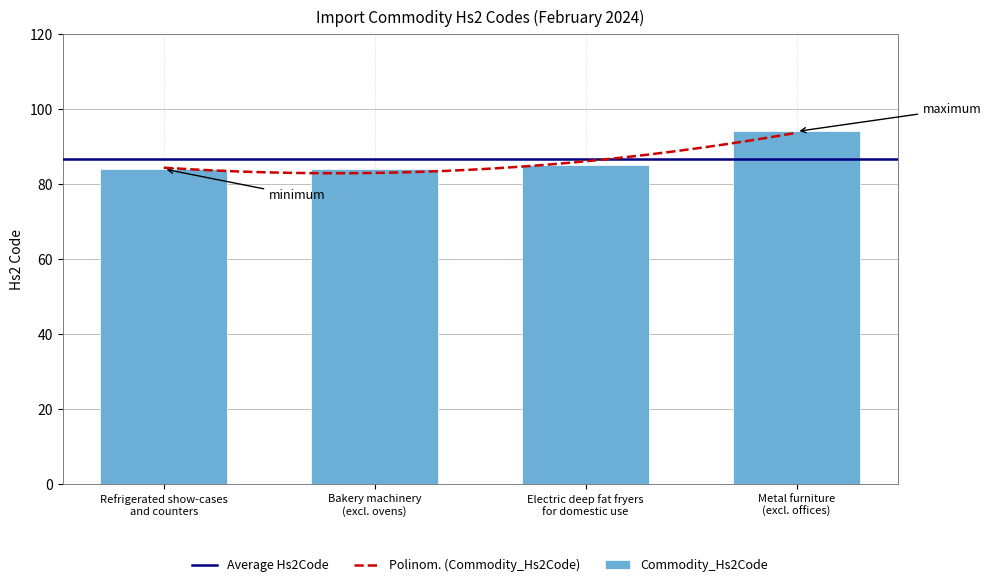

What is the label of the 3rd bar from the left?

Electric deep fat fryers
for domestic use